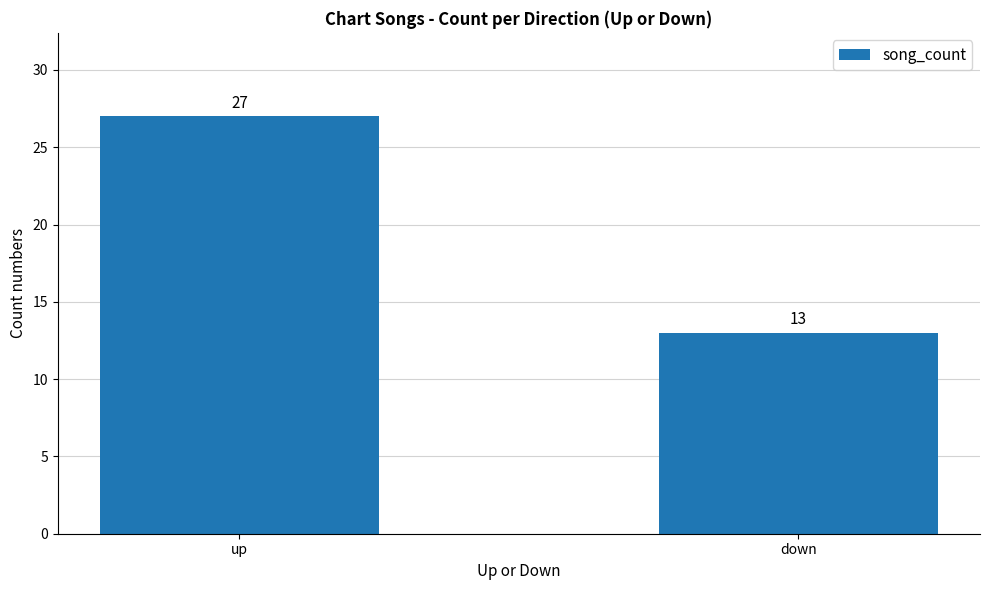

What is the sum of all values?

40